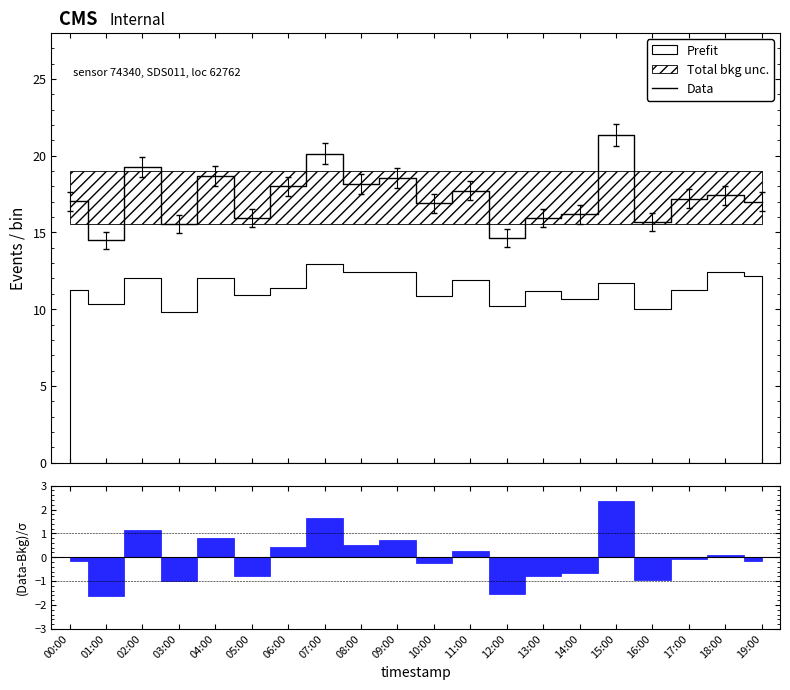

What position from the right is 00:00?

20